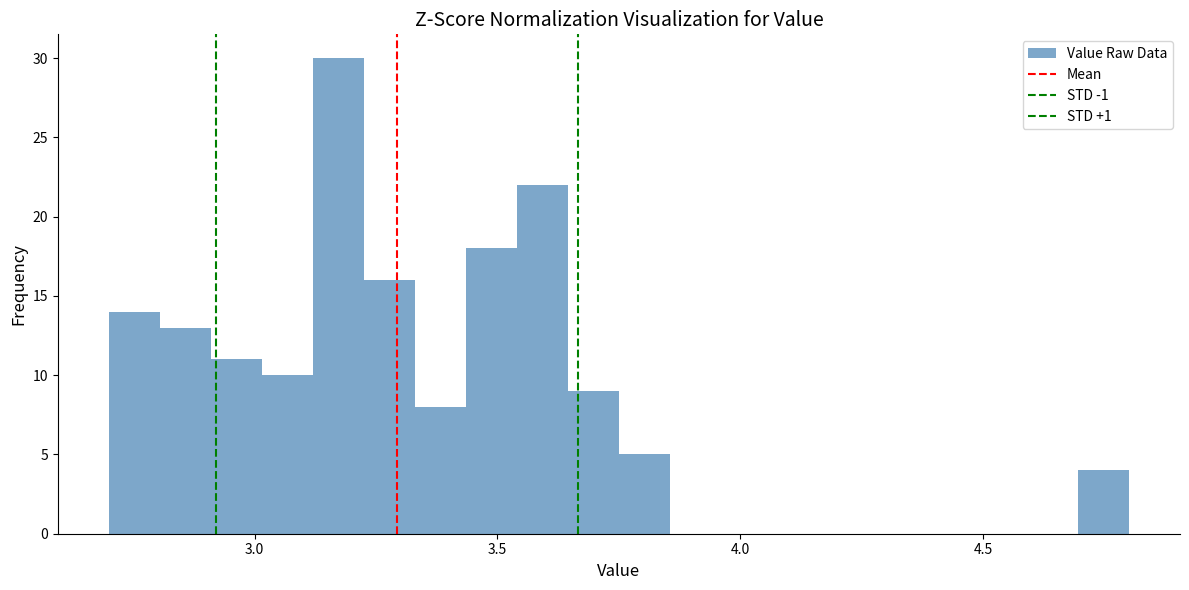

Read against the x-axis, roughly where is the centre of the tallest bar?

3.15